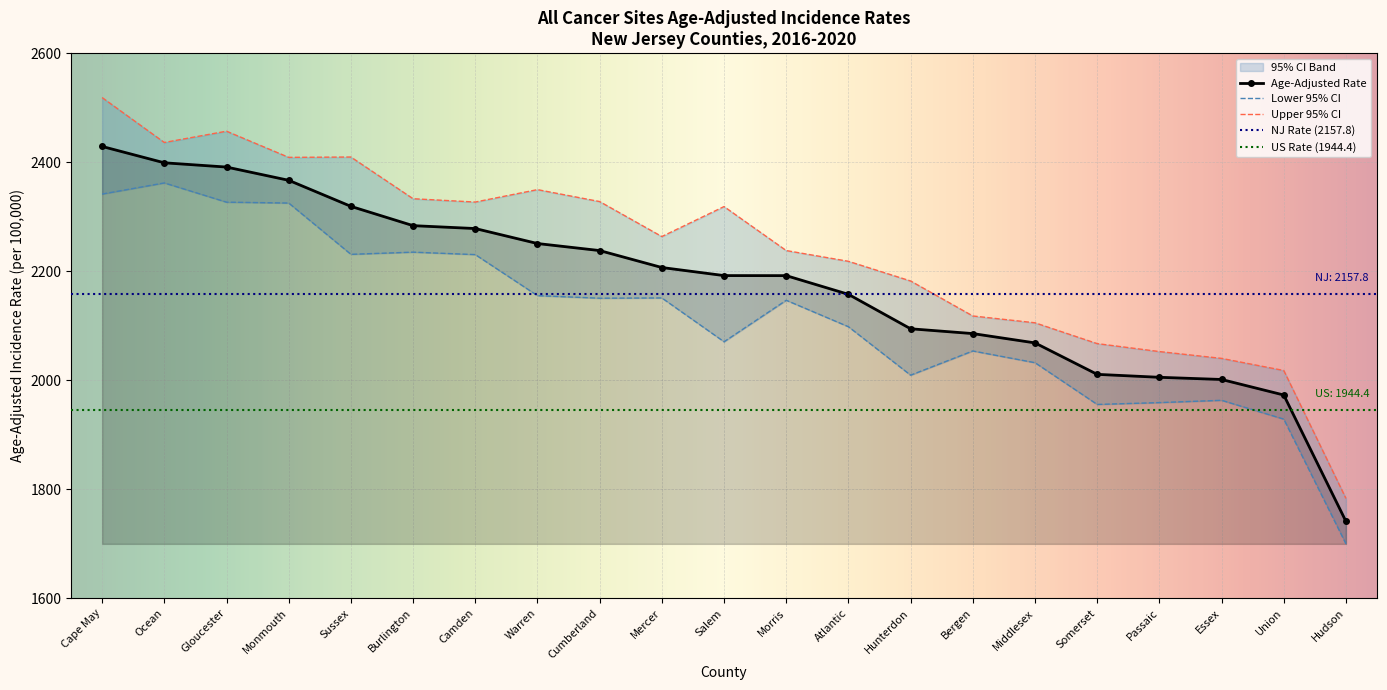

The value of Upper 95% CI at Cumberland is 2327.7. True or false?

True